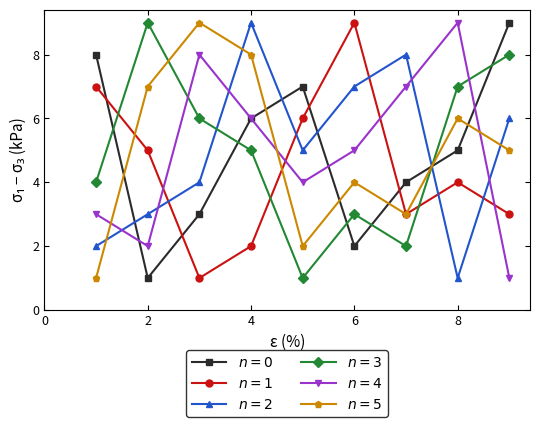

What is the greatest value displayed?

9